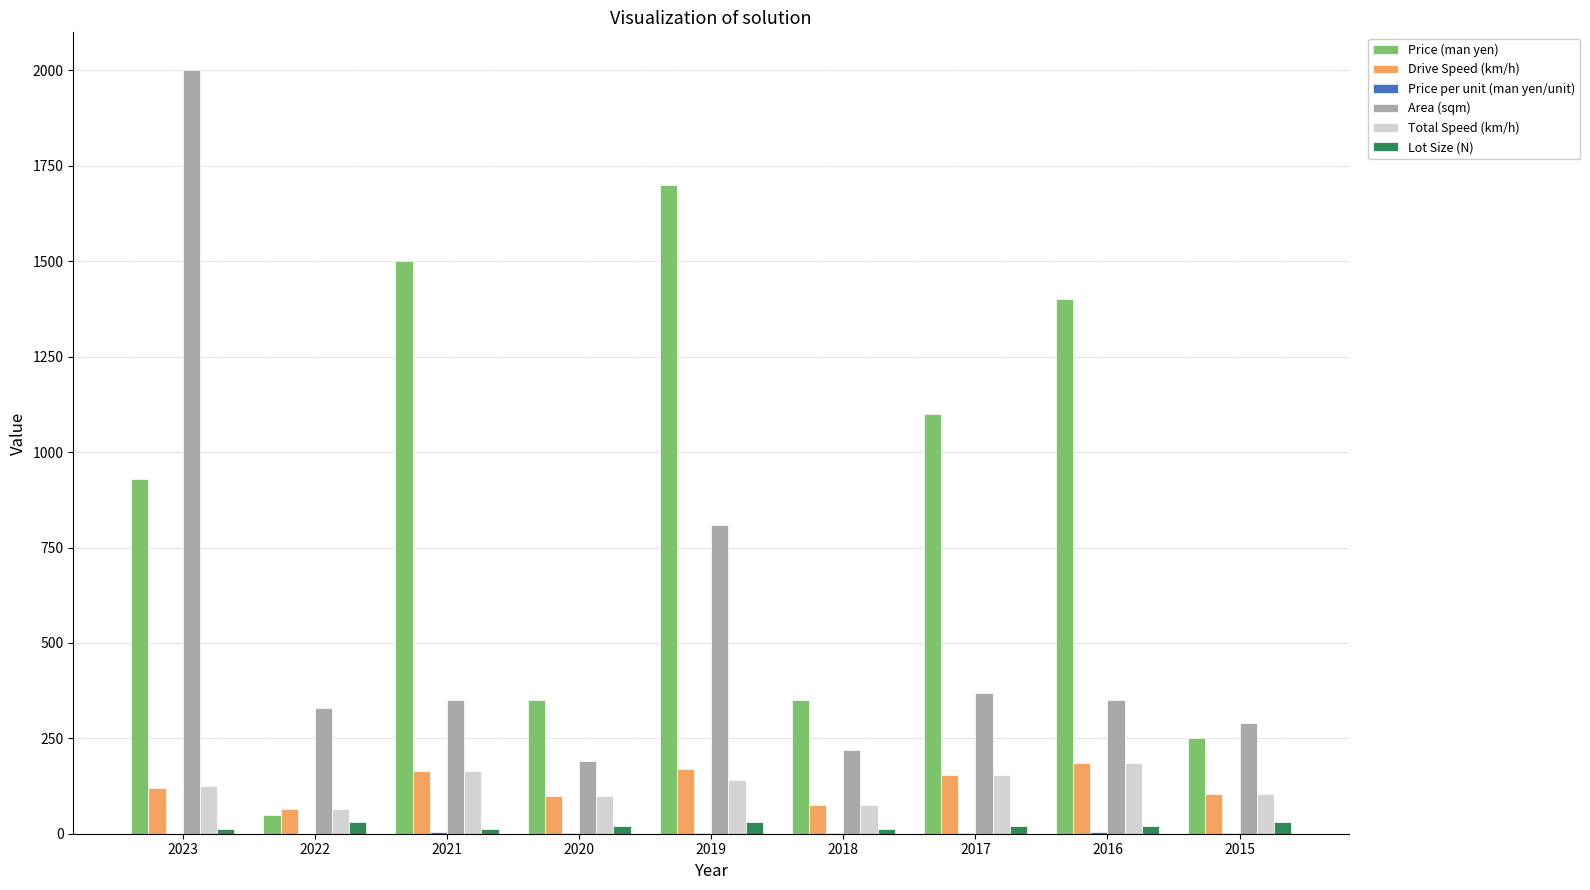

The value of Total Speed (km/h) at 2021 is 165.0. True or false?

True